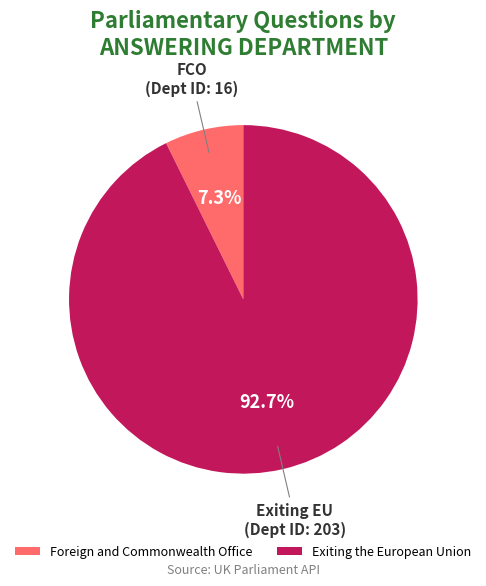

Which slice is the smallest?

Foreign and Commonwealth Office